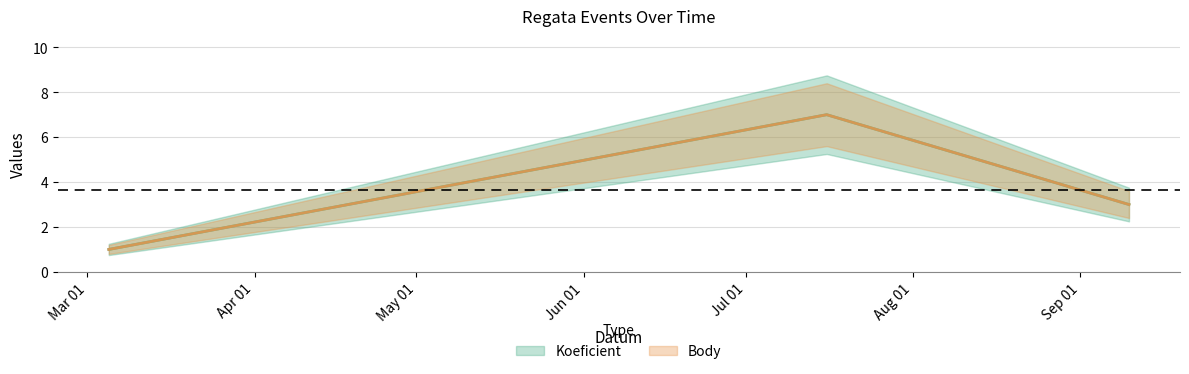

What is the sum of the Body values at 2022-09-10 and 2022-07-16?

10